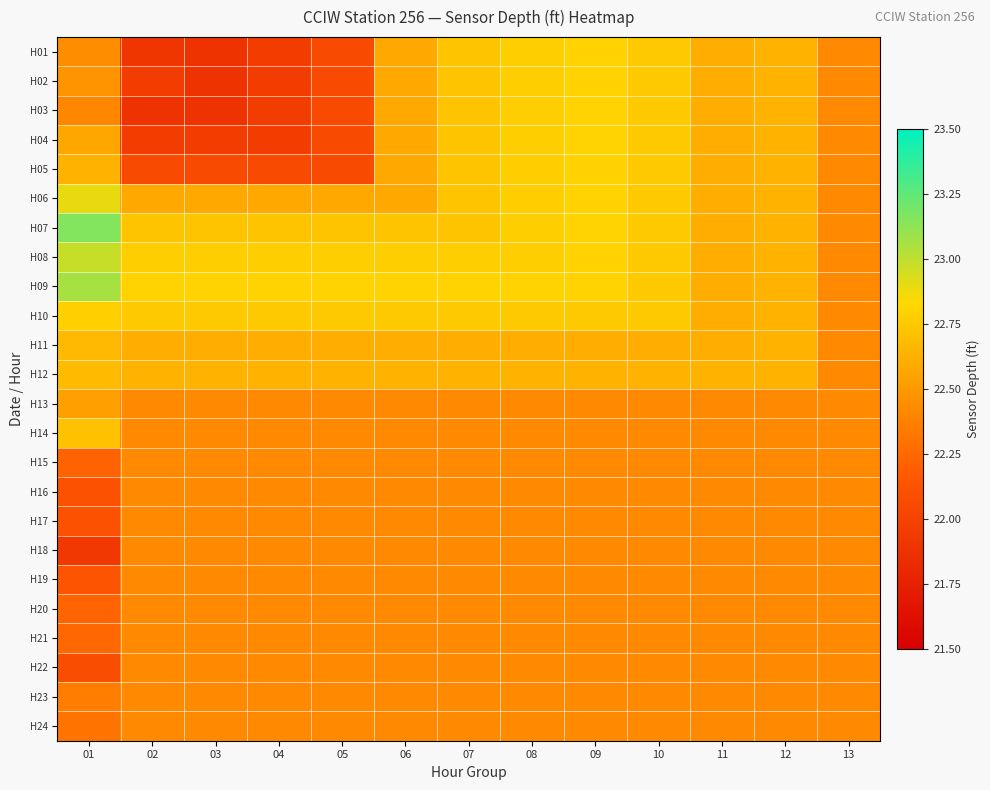

Between 07 and 13, which is larger?

07